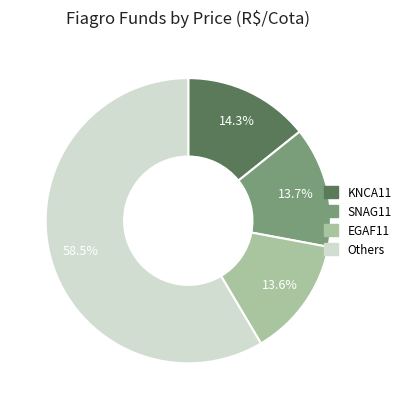

Is there any slice that represents more than half of the pie?

Yes